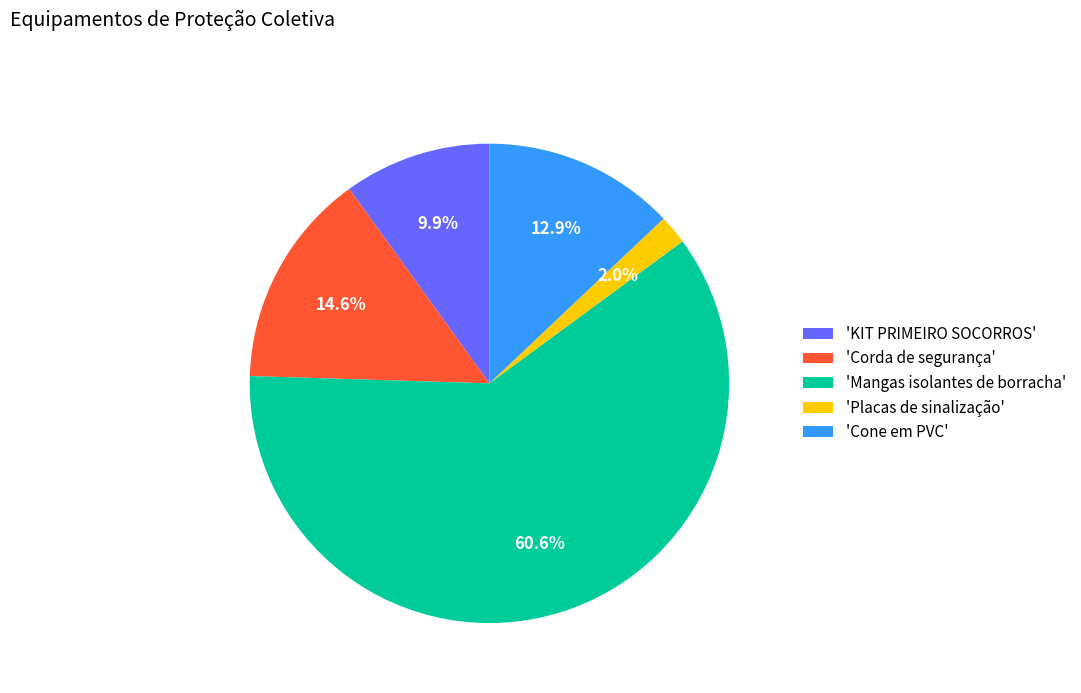

Which slice is the smallest?

'Placas de sinalização'